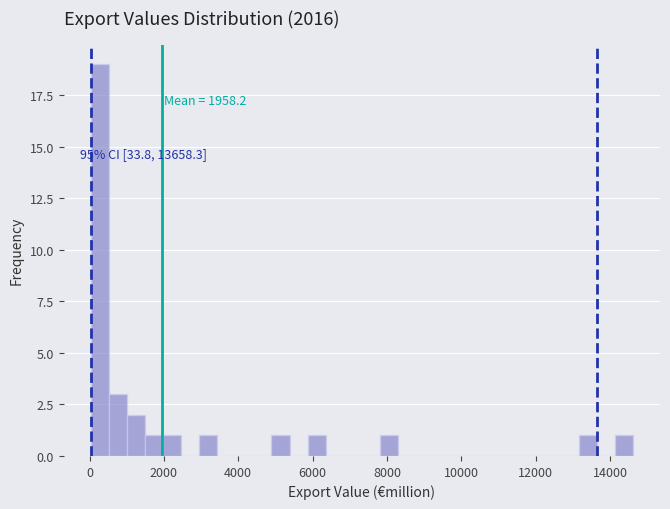

Read against the x-axis, roughly where is the centre of the tallest bar?

200